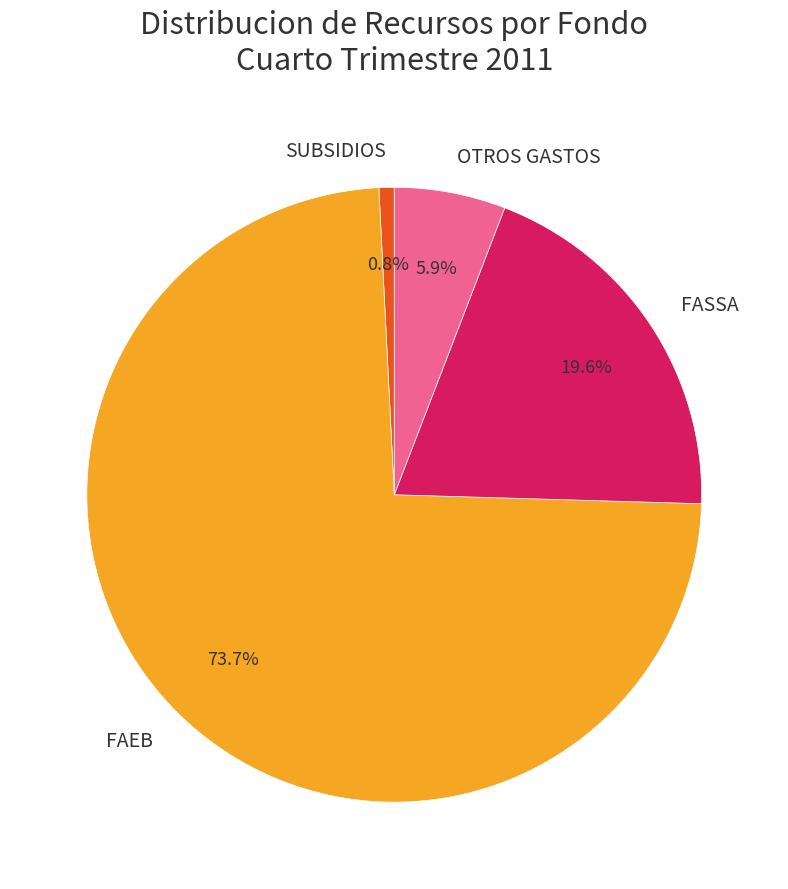

Is it true that SUBSIDIOS is 15% of the pie?

False